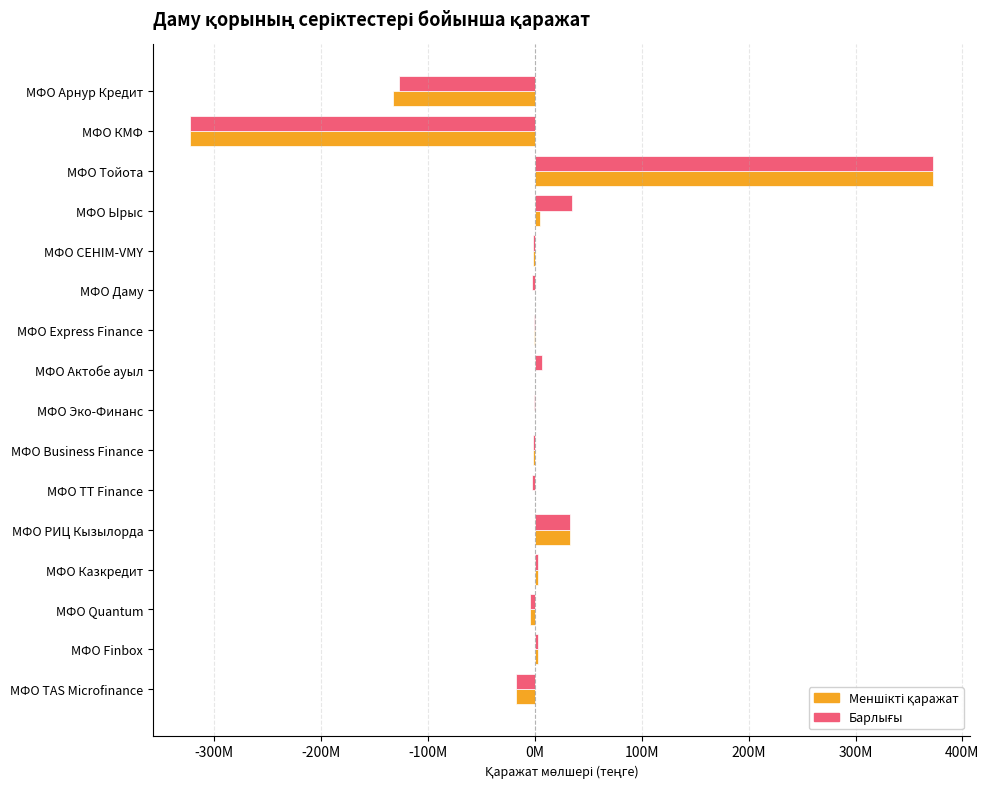

Reading left to right, list all the values displayed in this chart.

Меншікті қаражат: -133095691	-322856347	372136222	5106678	-1606176	0	-1197435	0	0	-2325712	0	32405915	2630280	-4315693	2750616	-17707008
Барлығы: -126908370	-322856347	372136222	34824150	-1606176	-3209363	-1197435	6683807	-1374830	-2325712	-2979371	32405915	2630280	-4315693	2750616	-17707008